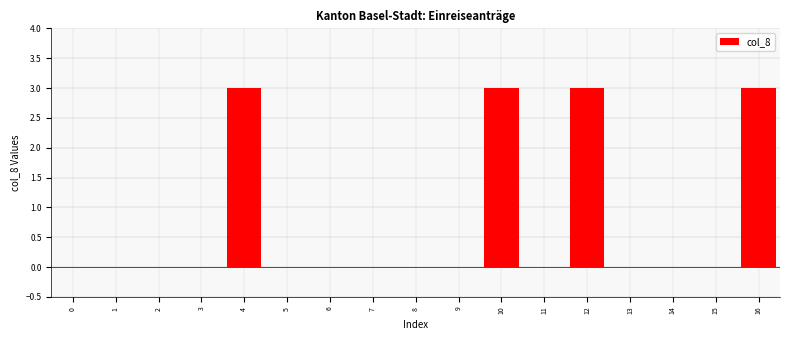

Reading right to left, extract all data points from this chart.

16=3	15=0	14=0	13=0	12=3	11=0	10=3	9=0	8=0	7=0	6=0	5=0	4=3	3=0	2=0	1=0	0=0